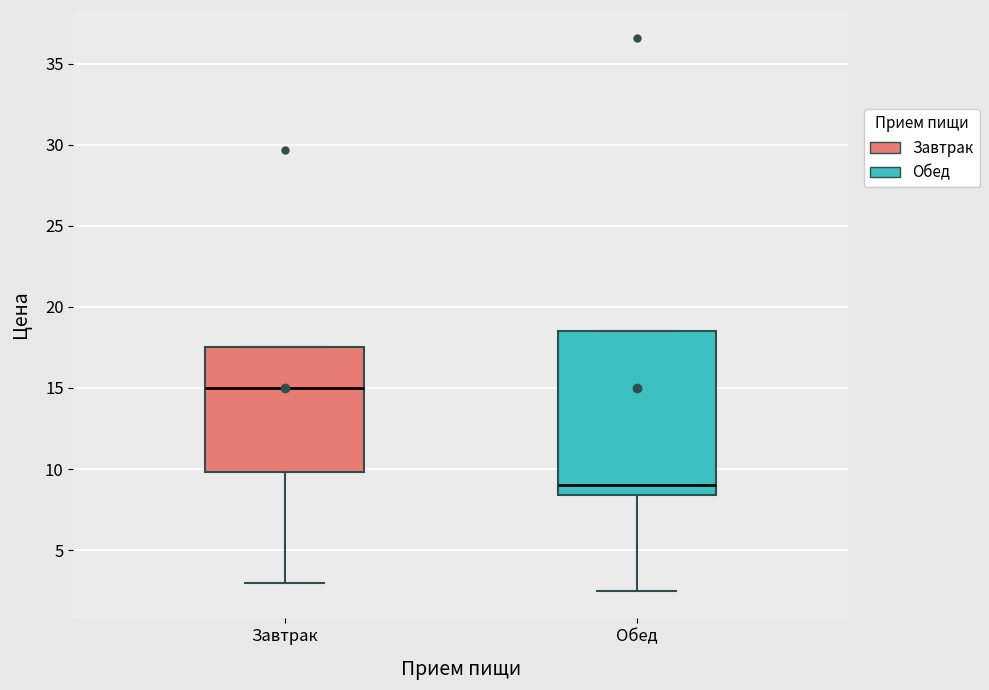

Which box is the tallest, from its lower edge to its upper edge?

Обед